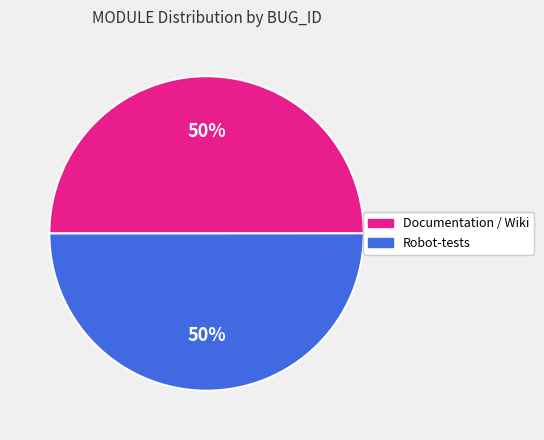

To the nearest percent, what percentage of the pie is Robot-tests?

50%